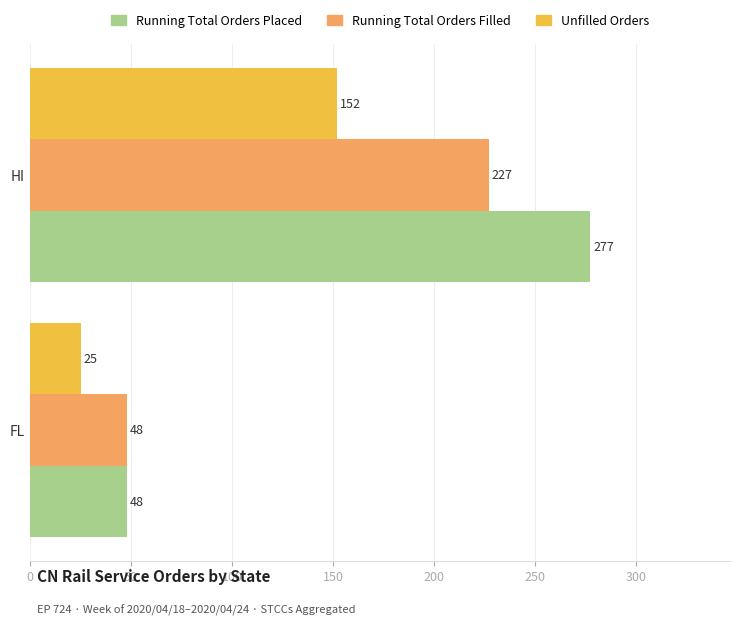

What are all the series names shown in the legend?

Running Total Orders Placed, Running Total Orders Filled, Unfilled Orders